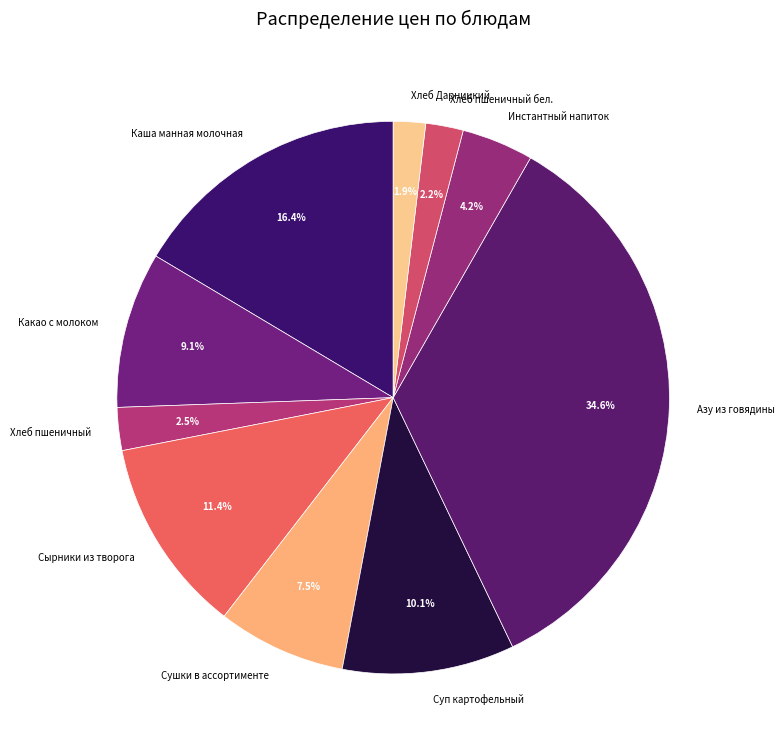

Is Азу из говядины the majority of the pie?

No